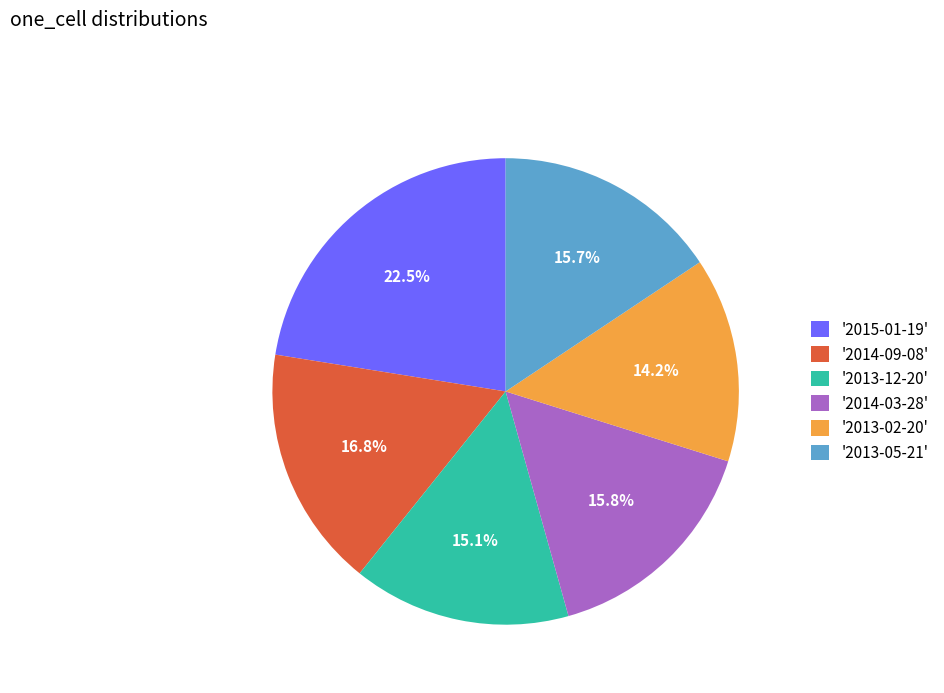

To the nearest percent, what is the average slice percentage?

17%